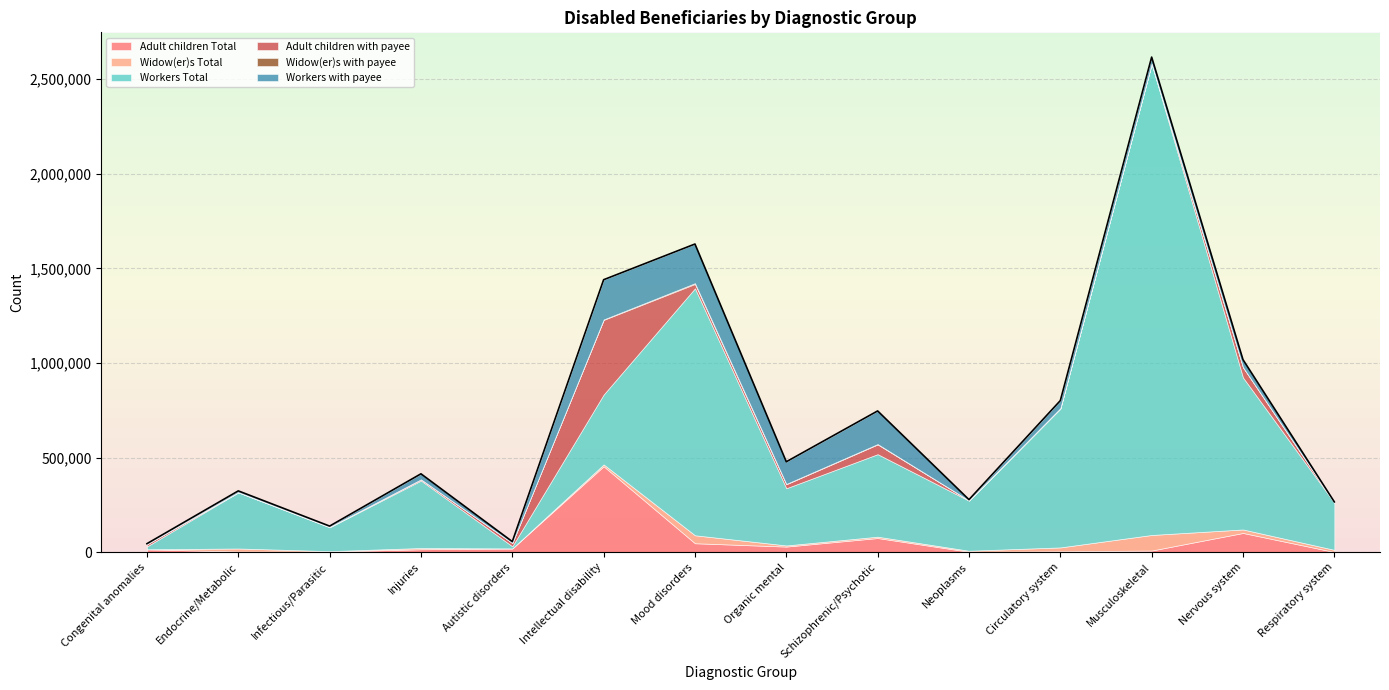

Where is the first local minimum for Adult children with payee?

Endocrine/Metabolic